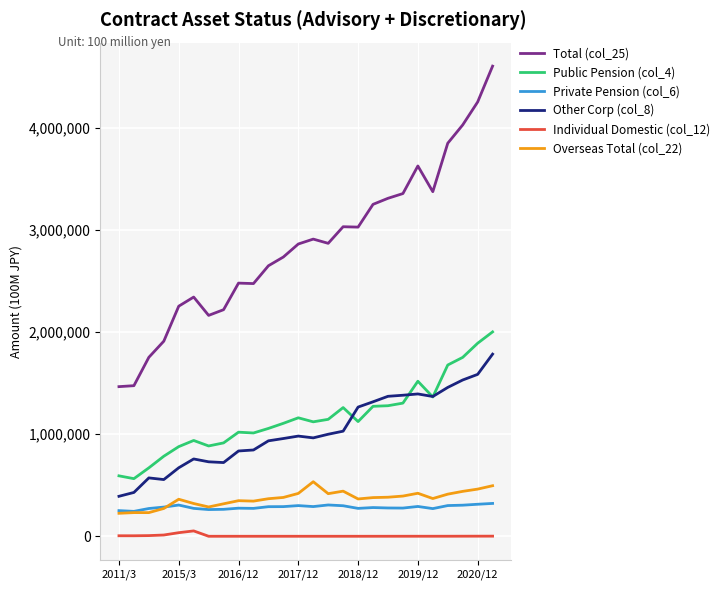

What is the maximum value for Private Pension (col_6)?

321853.6